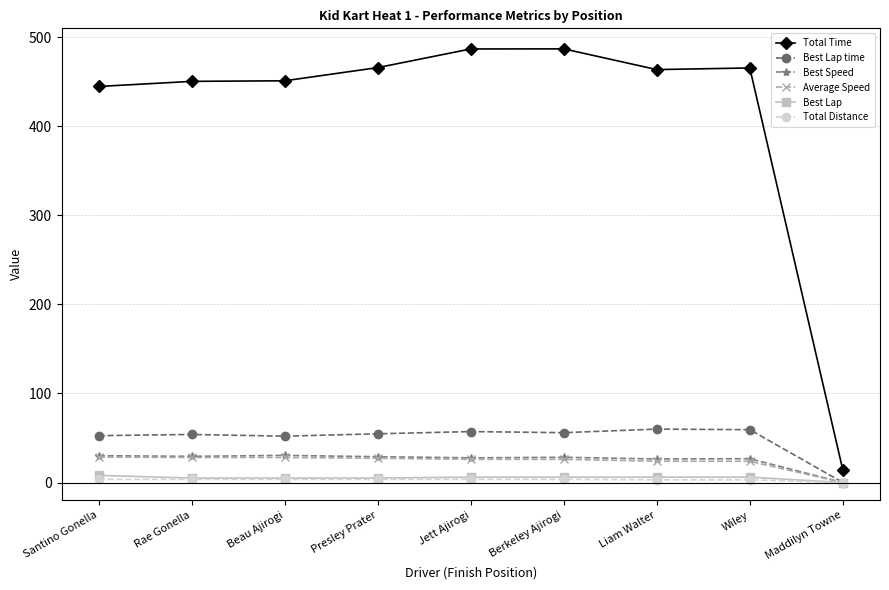

True or false: Total Distance and Total Time cross at least once.

False